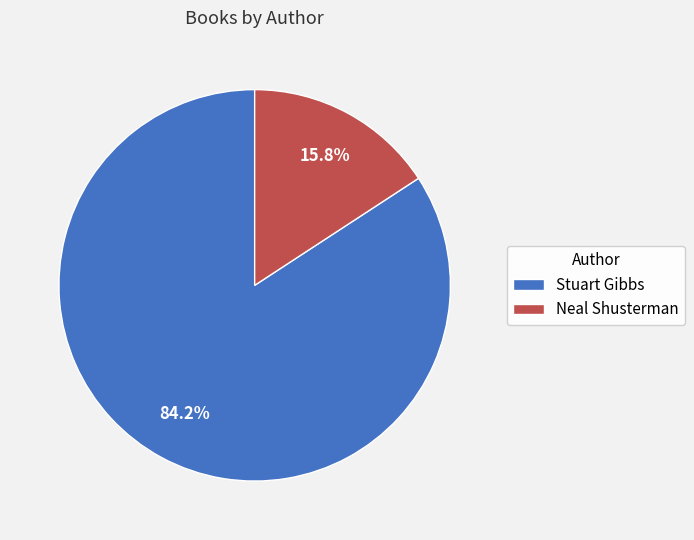

To the nearest percent, what is the combined percentage of Stuart Gibbs and Neal Shusterman?

100%